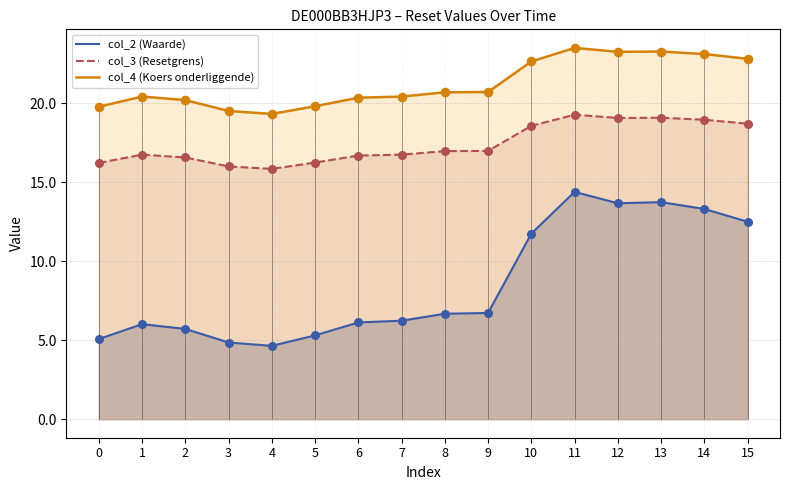

At how many categories does at least one series exceed 15?

16